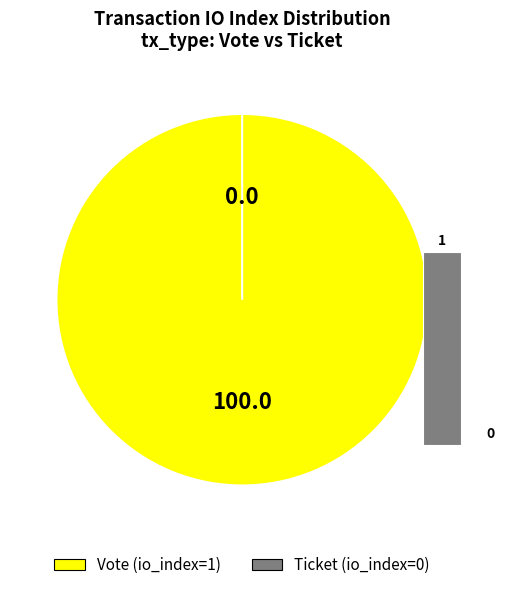

Combined, do Vote (io_index=1) and Ticket (io_index=0) account for over 50%?

Yes